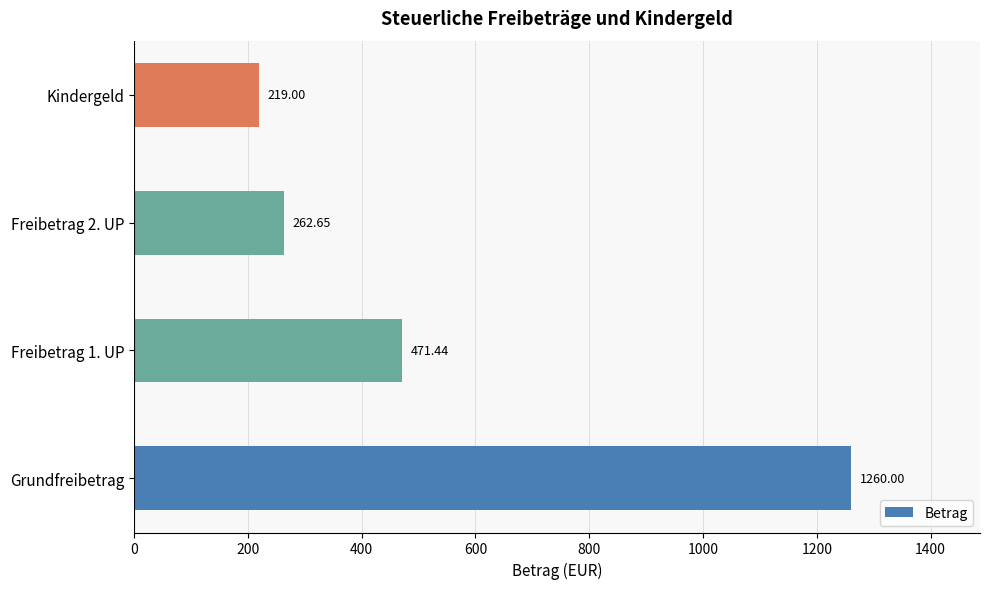

Rank the categories by value from highest to lowest.

Grundfreibetrag, Freibetrag 1. UP, Freibetrag 2. UP, Kindergeld